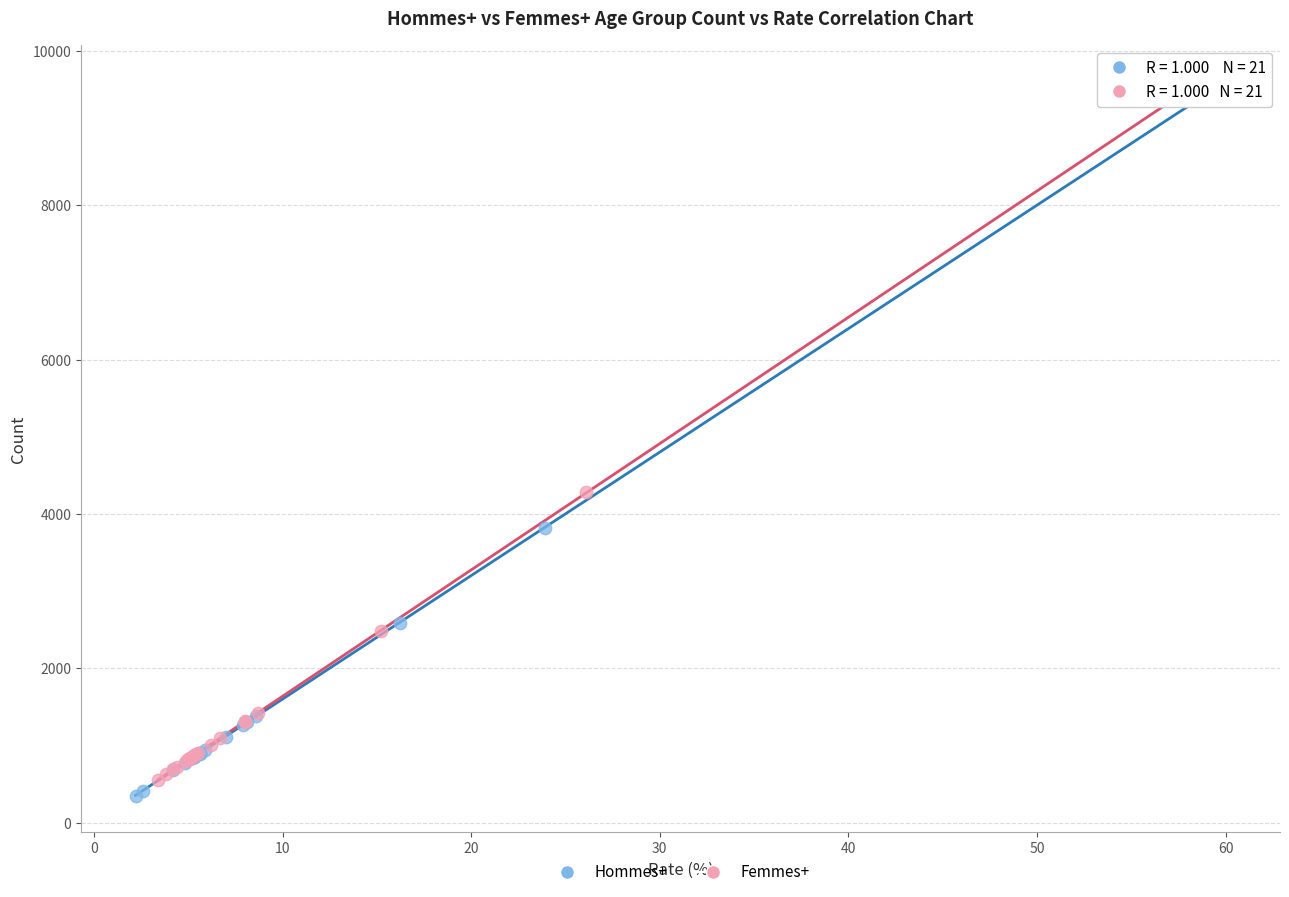

Which series reaches the minimum Y coordinate?

Hommes+